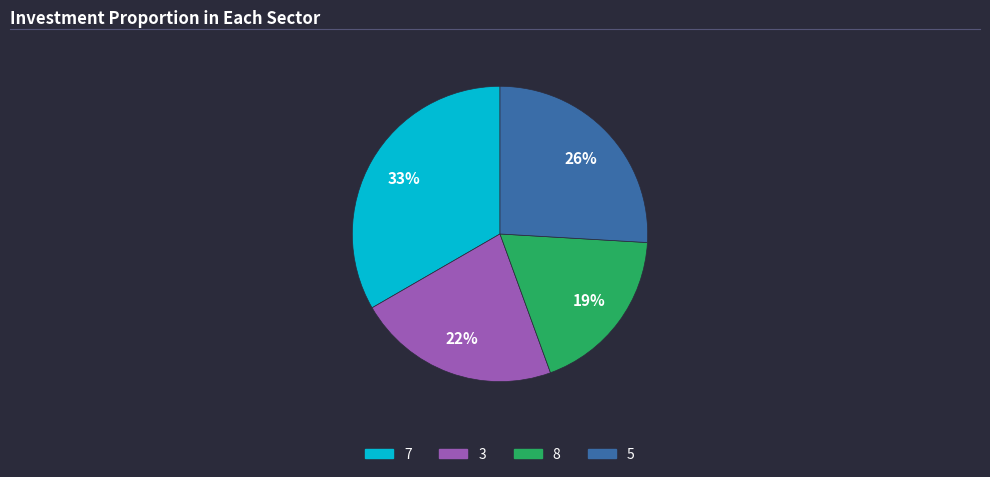

Rank the categories by value from highest to lowest.

7, 5, 3, 8